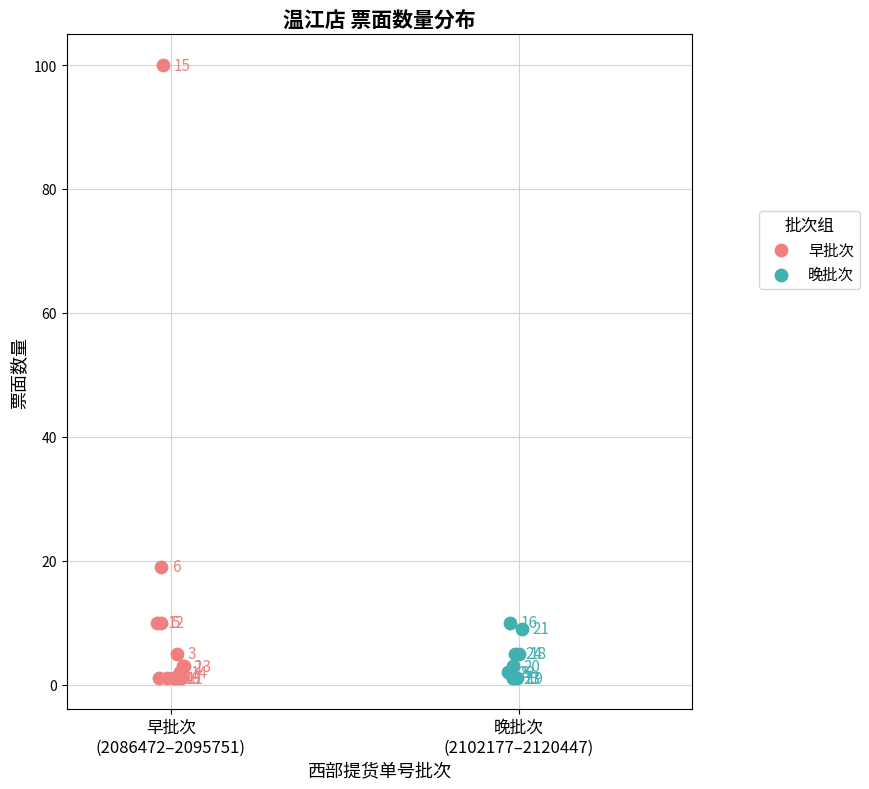

Which series reaches the maximum Y coordinate?

早批次